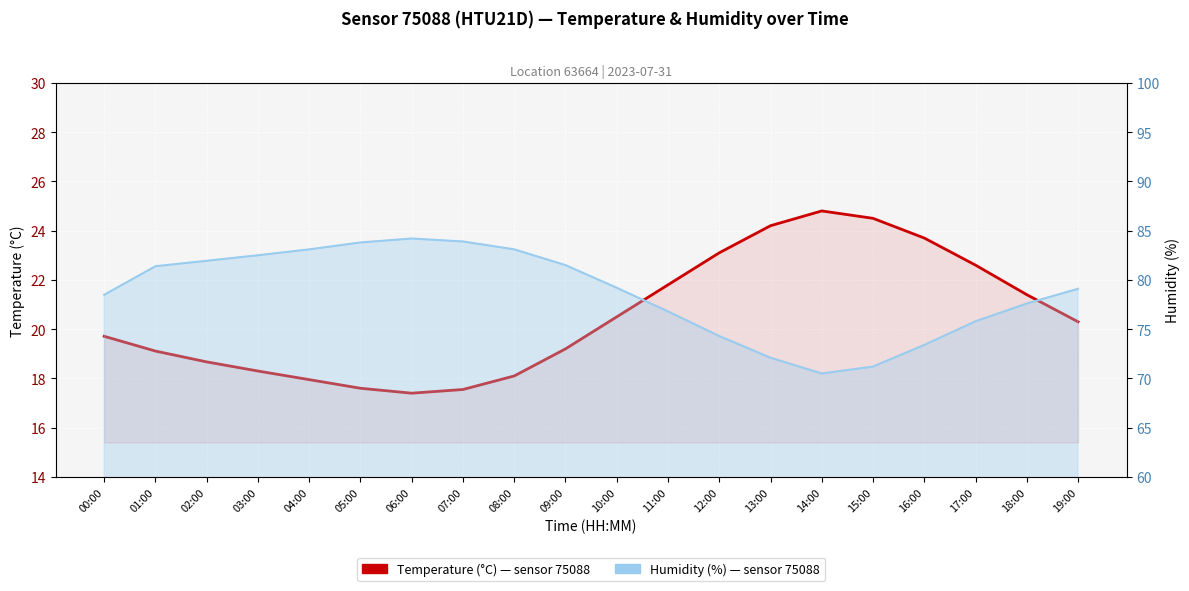

At 03:00, list the series in order from smallest to largest.

temperature, humidity